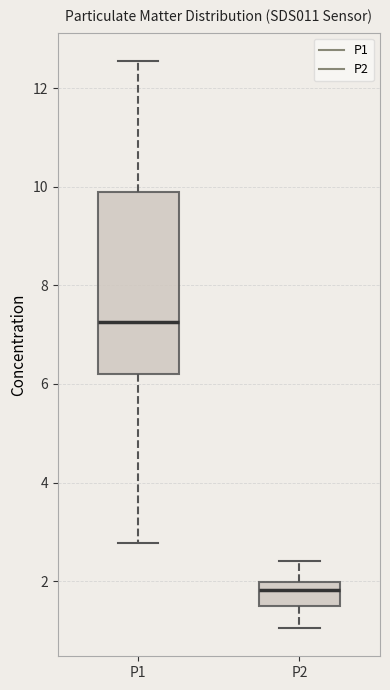

Which box's median line is the lowest?

P2